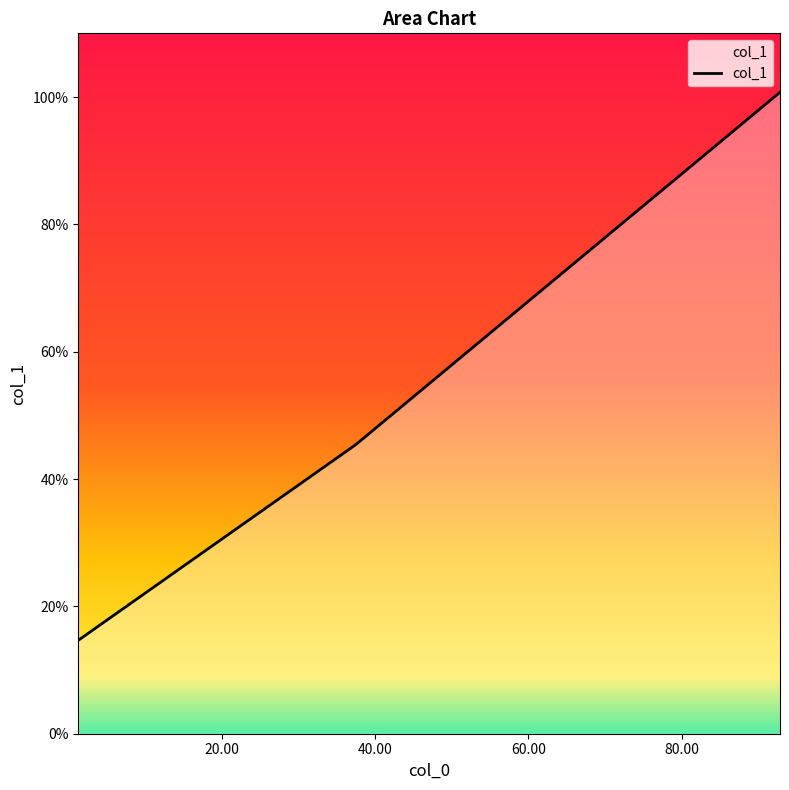

What is the difference between the maximum and second lowest values?

55.3